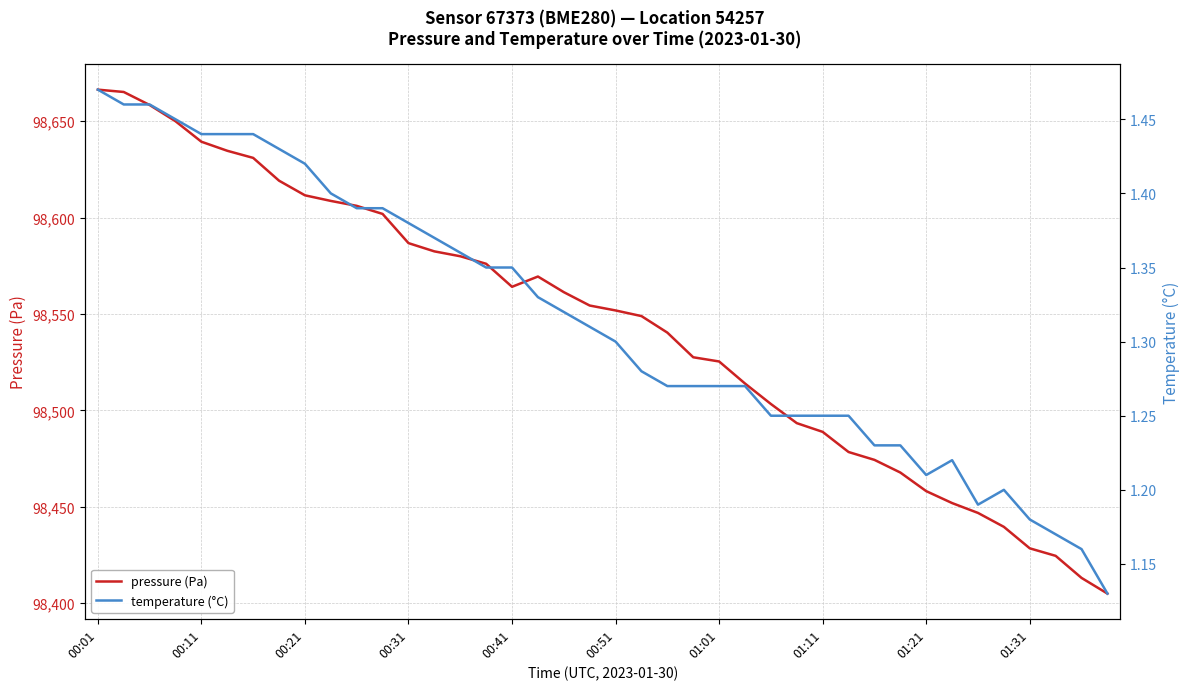

Is it true that pressure (Pa) equals 26904.0 at 00:51?

False